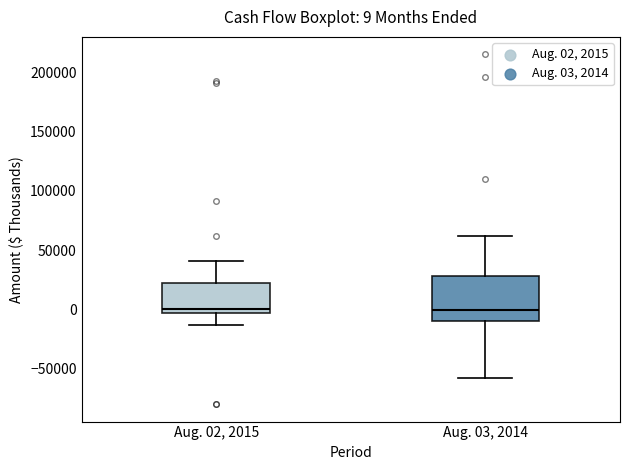

Comparing the boxes themselves (not the whiskers), which one is the tallest?

Aug. 03, 2014